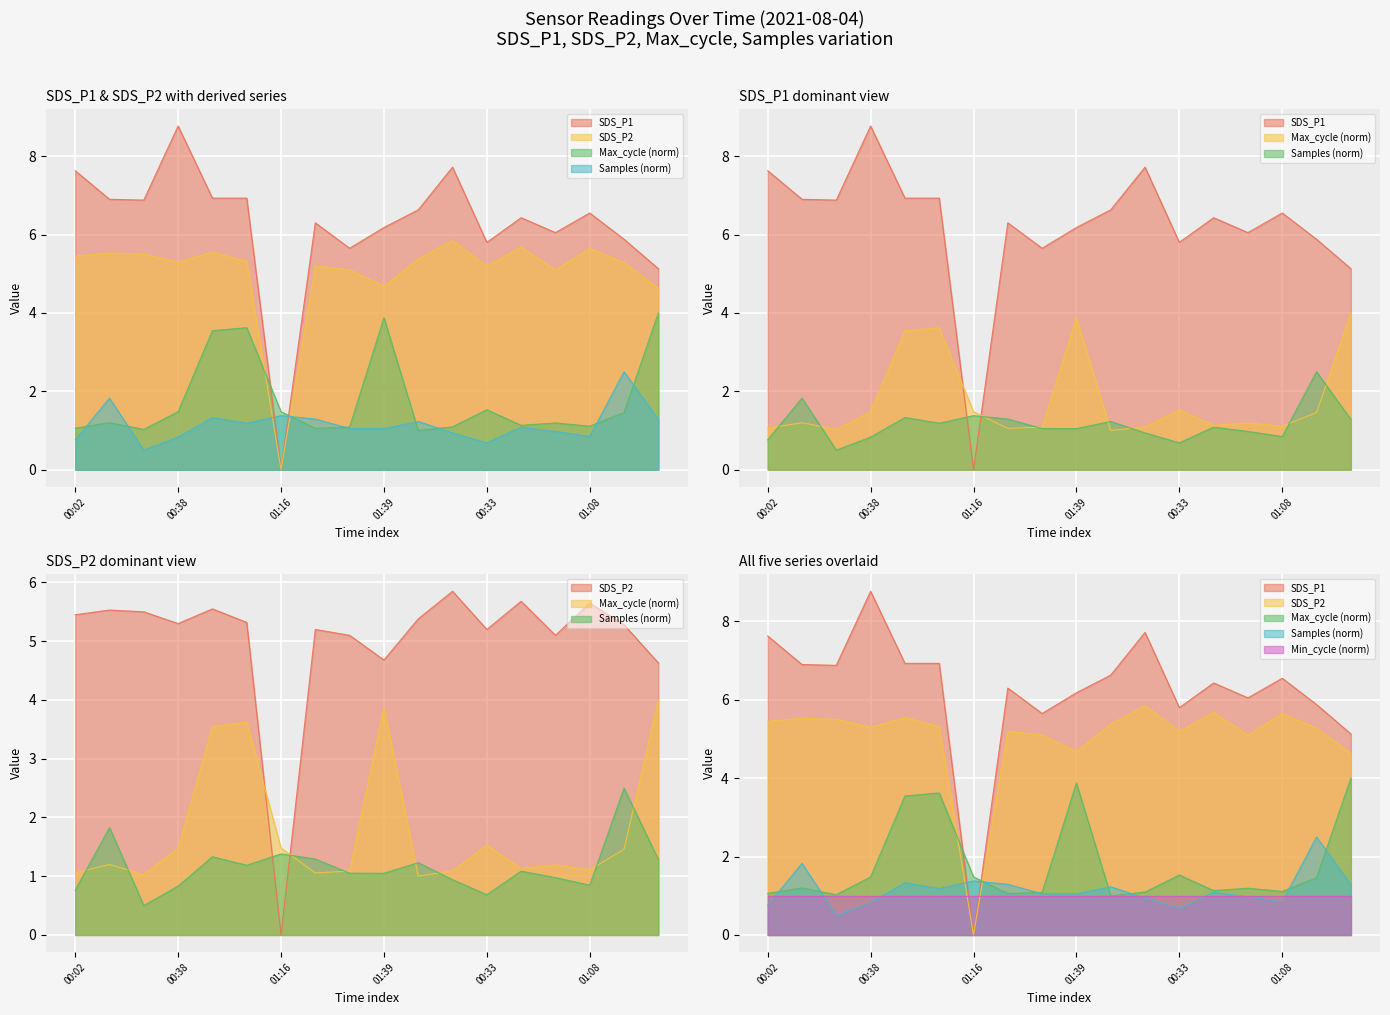

Where is the first local minimum for SDS_P1?

00:26